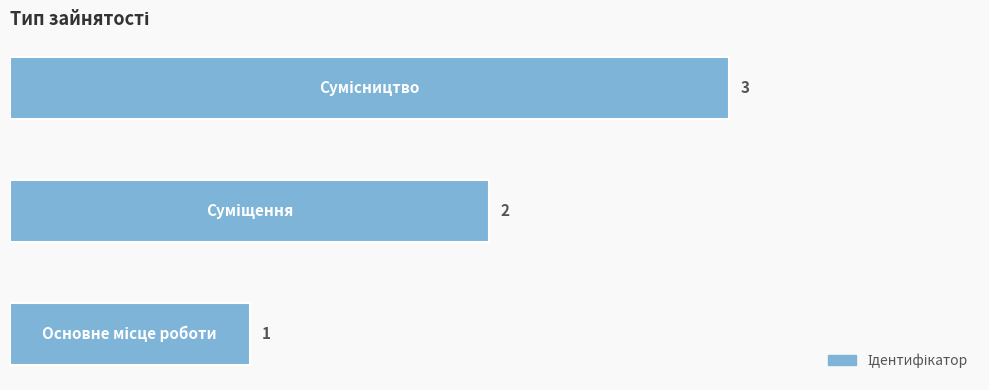

Reading left to right, what are all the values shown in this chart?

1	2	3